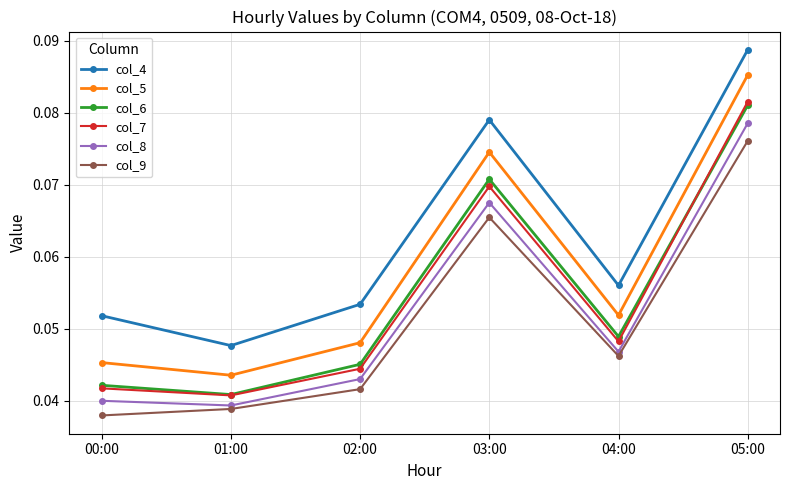

Which series has the widest spread of values?

col_5